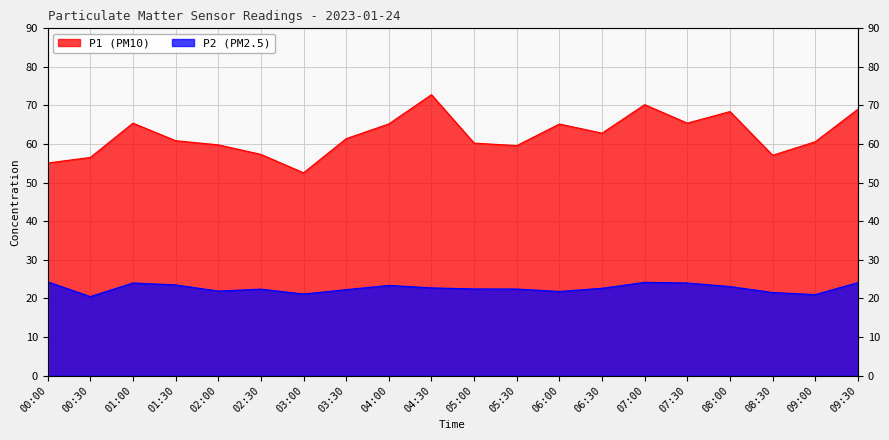

What is the difference between the maximum and minimum values in the P2 series?

3.8